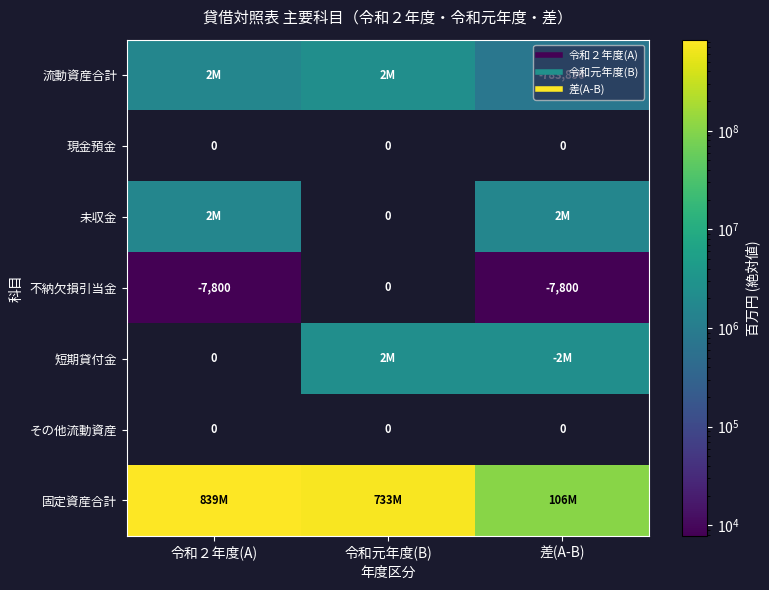

List the labels in order of 不納欠損引当金 value, largest first.

令和２年度(A), 令和元年度(B), 差(A-B)